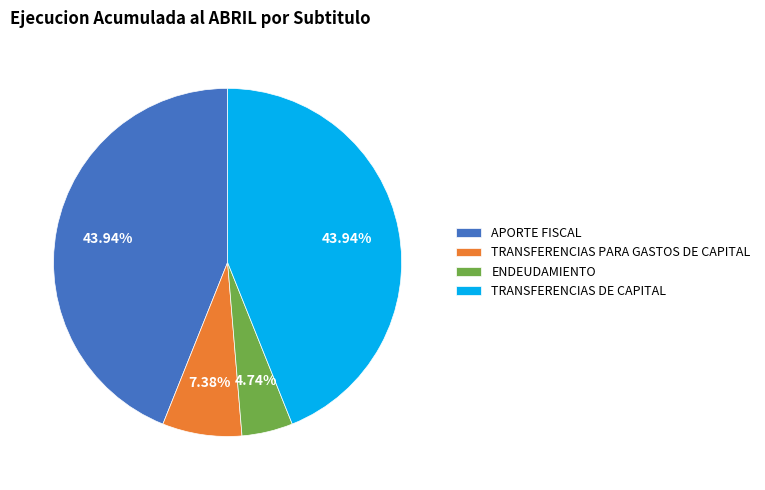

To the nearest percent, what percentage of the pie is ENDEUDAMIENTO?

5%